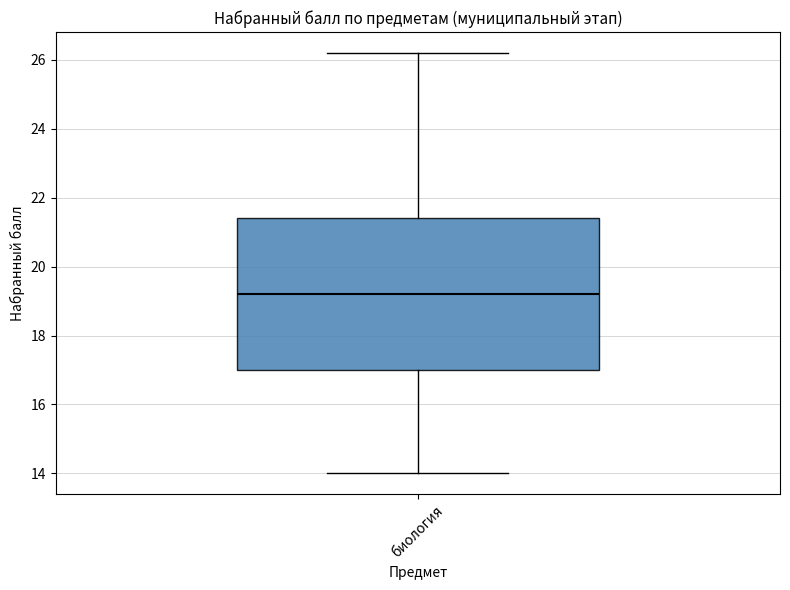

Where does the lower whisker of the box for биология end on the y-axis? The values are not printed on the chart, so give them approximately, as read against the axis.

14.0